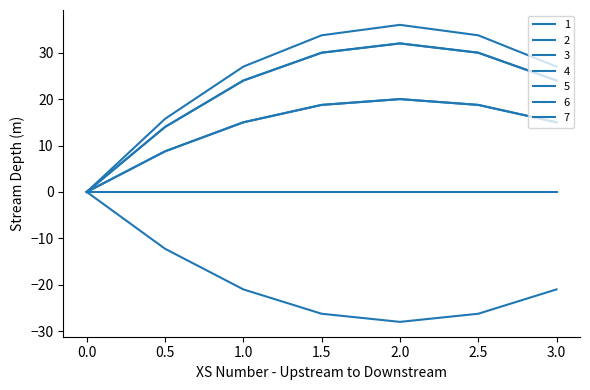

What is the difference between the 4 values at 1.0 and 0.5?

10.0